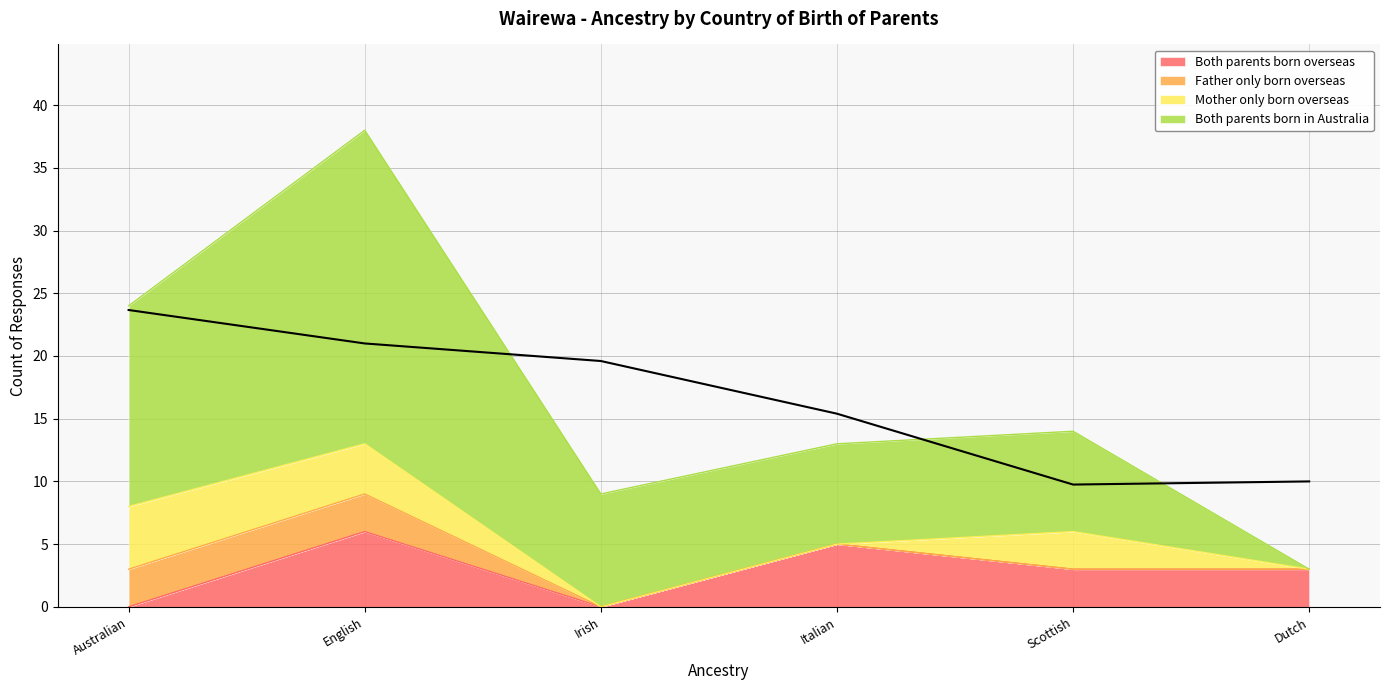

What is the minimum value shown in the chart?

9.8